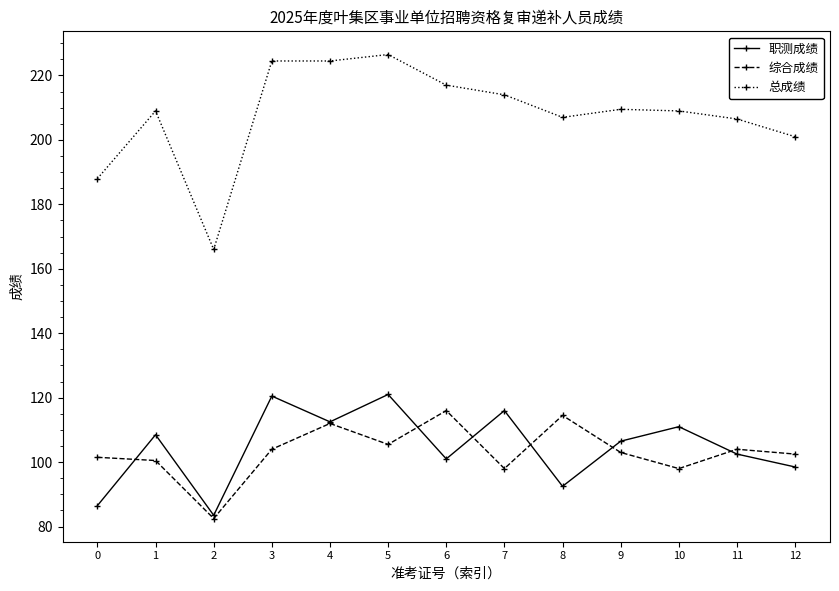

Rank the series at 0 from highest to lowest value.

总成绩, 综合成绩, 职测成绩